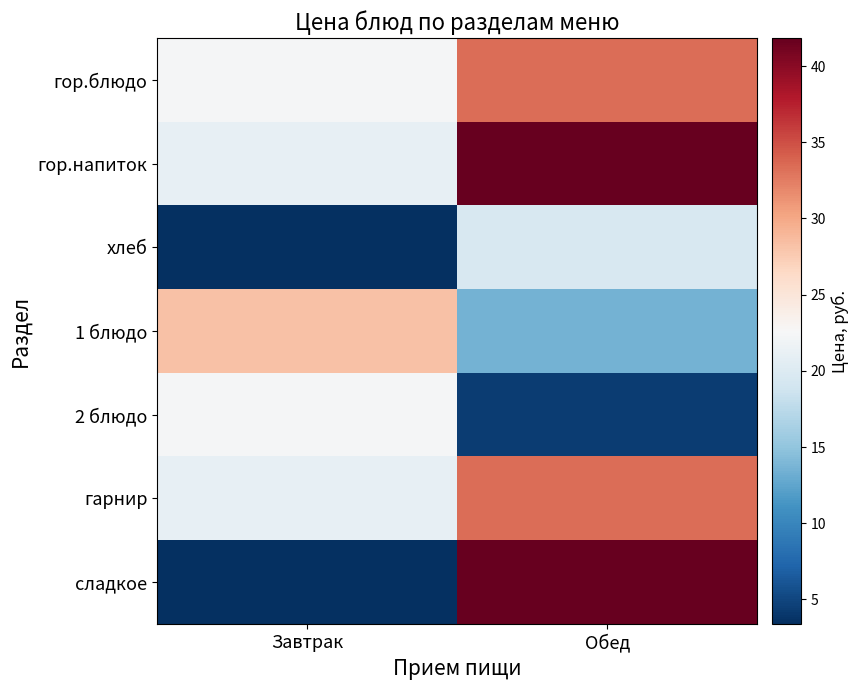

Which label corresponds to the smallest value in the chart?

Завтрак